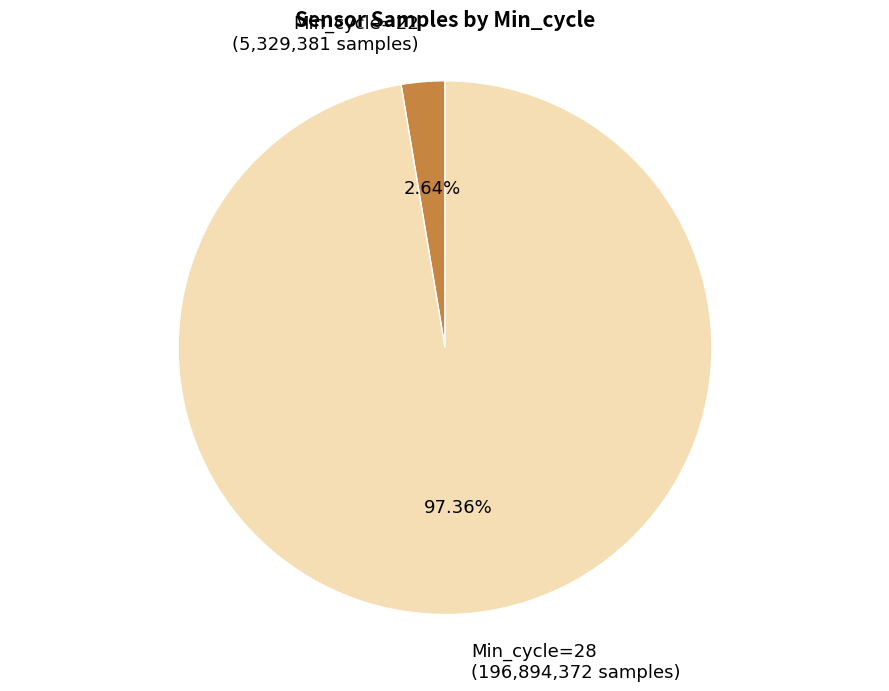

Rank the categories by value from highest to lowest.

Min_cycle=28 (196,894,372 samples), Min_cycle=22 (5,329,381 samples)